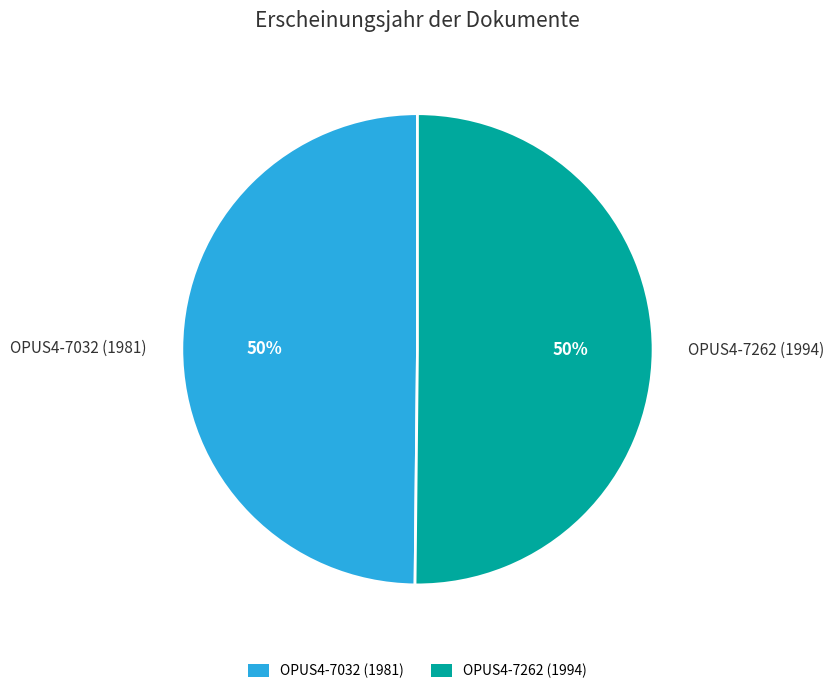

To the nearest percent, what portion does OPUS4-7032 (1981) represent?

50%